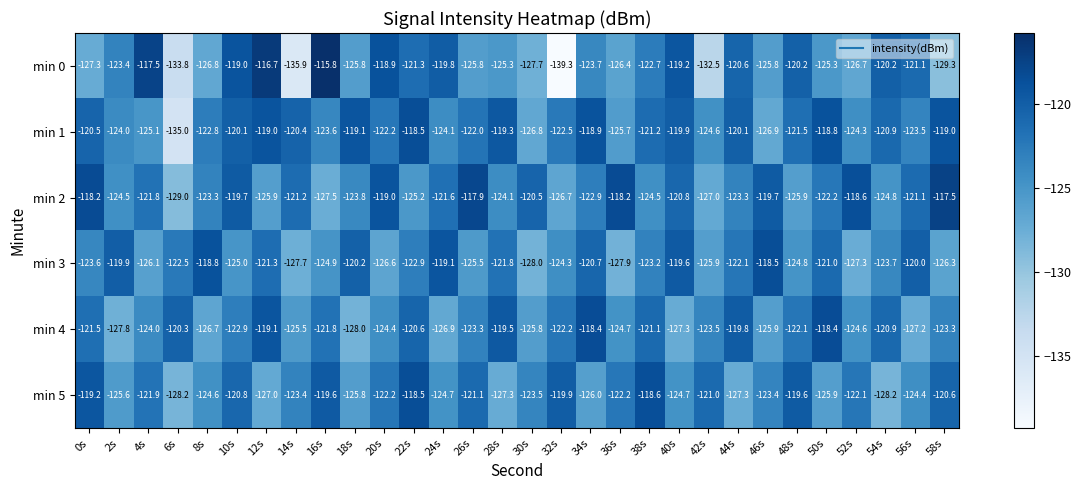

What is the difference between the min 2 values at 10s and 38s?

4.8